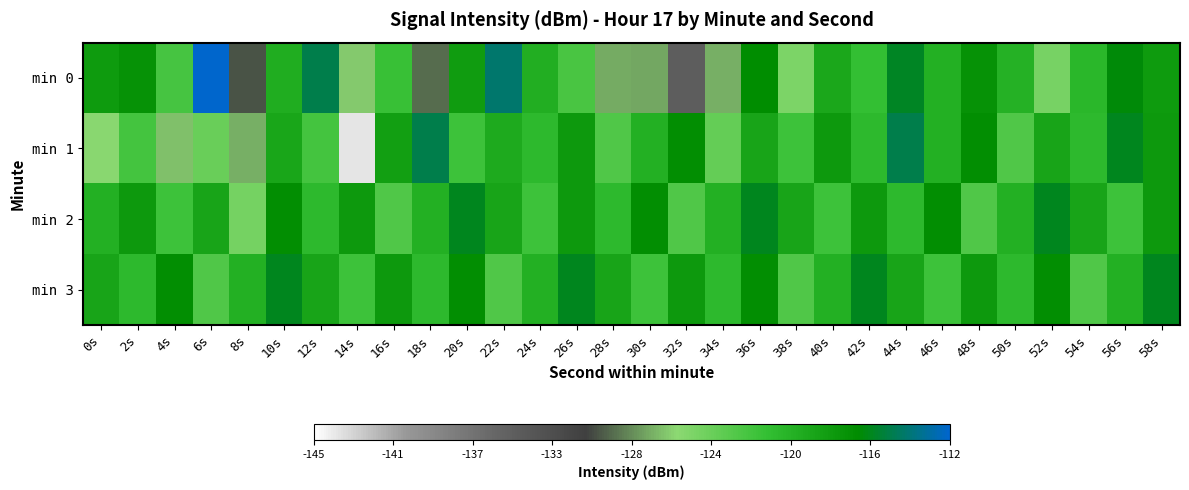

What is the minimum value shown in the chart?

-143.8